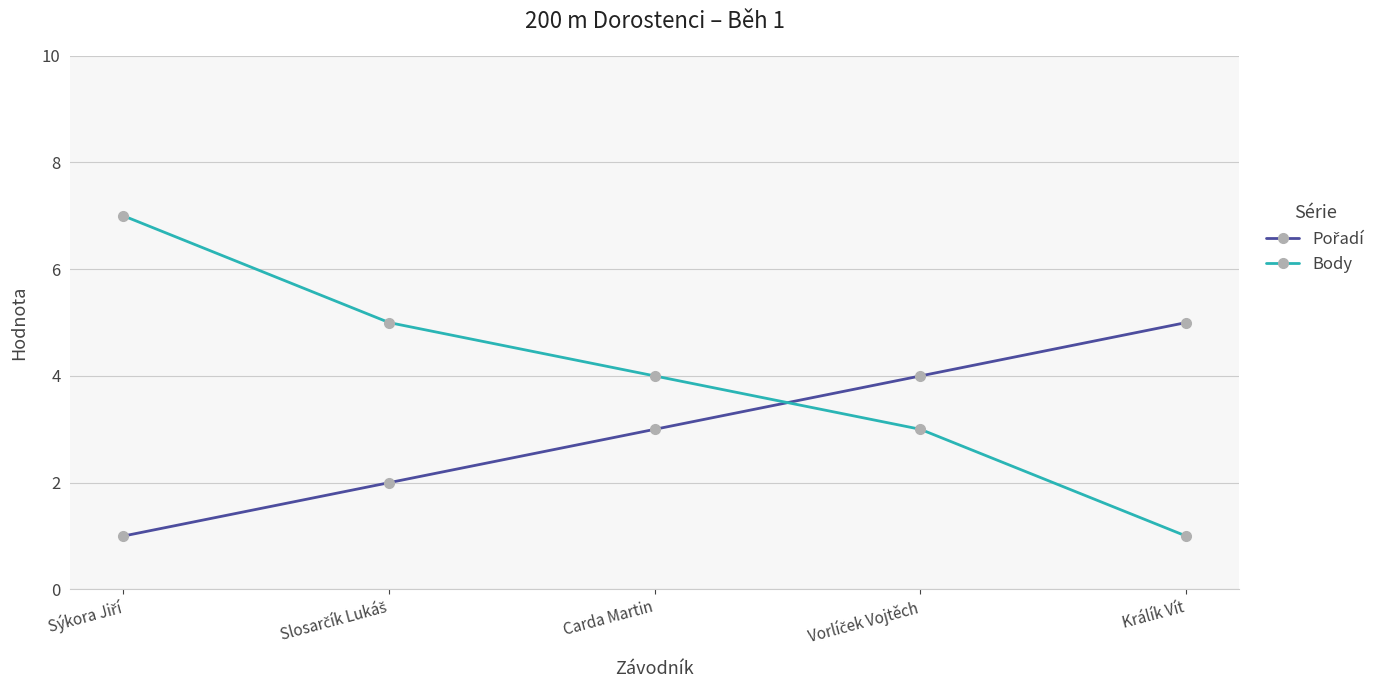

True or false: Body has more than 0 points higher than both neighbors.

False